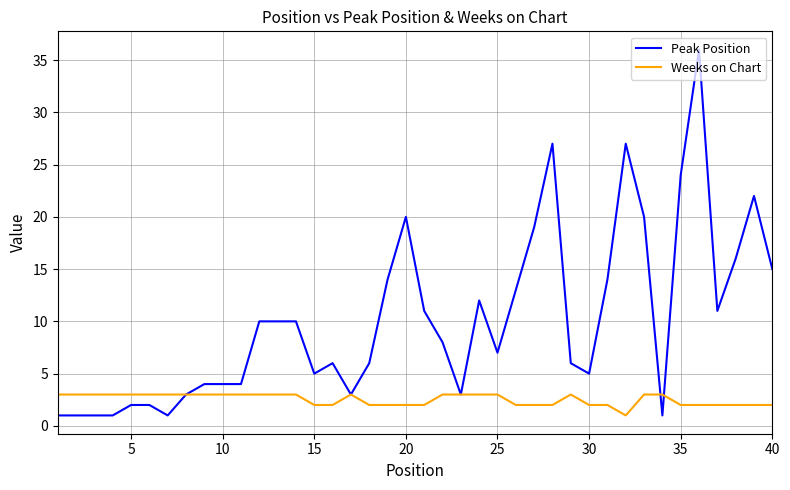

What are all the series names shown in the legend?

Peak Position, Weeks on Chart